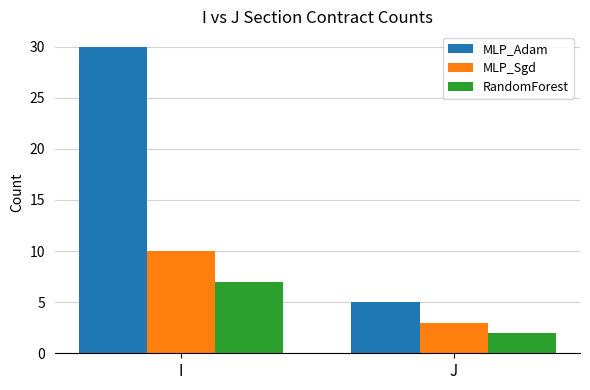

At how many categories does at least one series exceed 27?

1